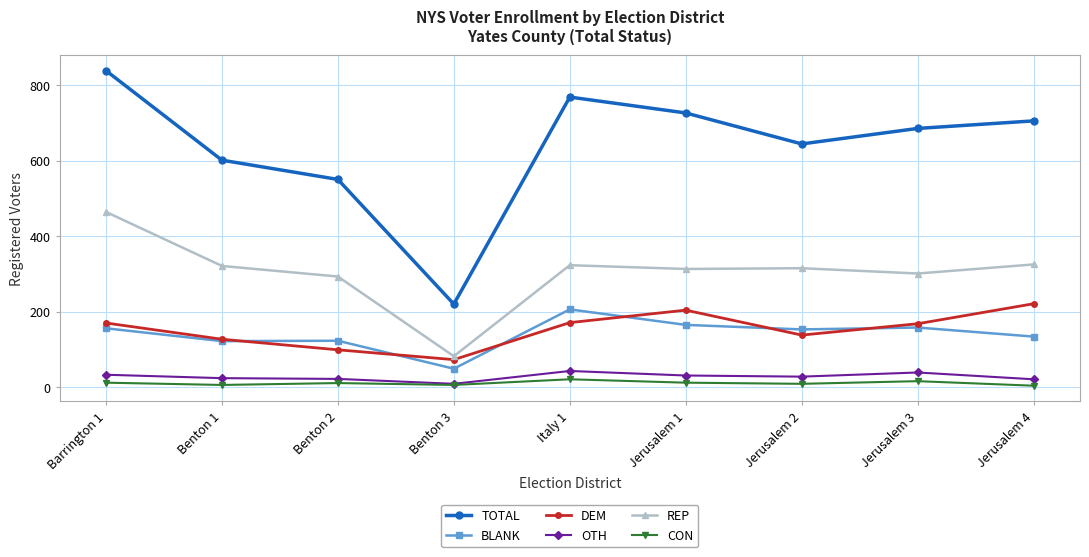

In TOTAL, how many points are higher than both neighbors (excluding endpoints)?

1